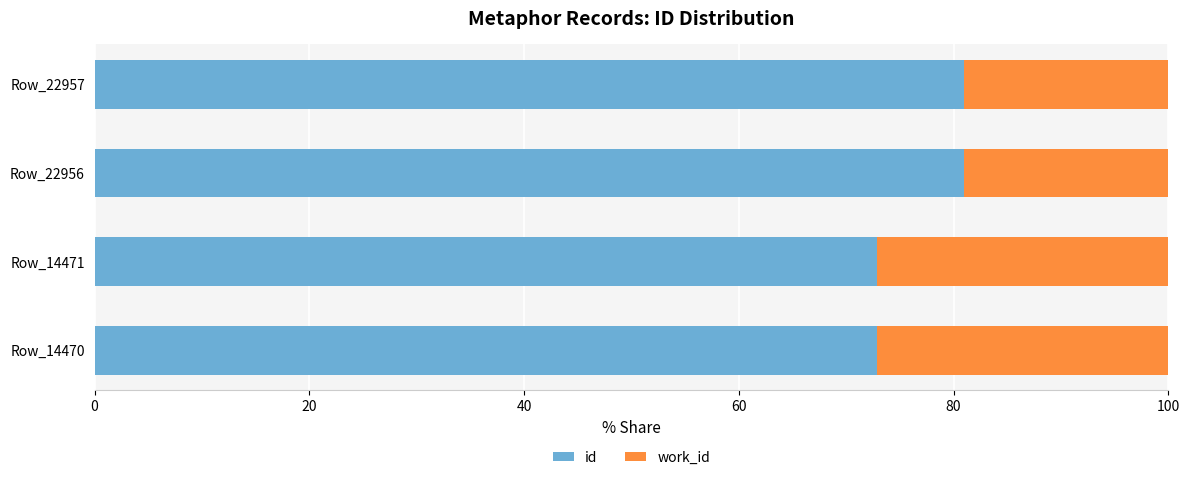

What is the average value of the id series?

76.9